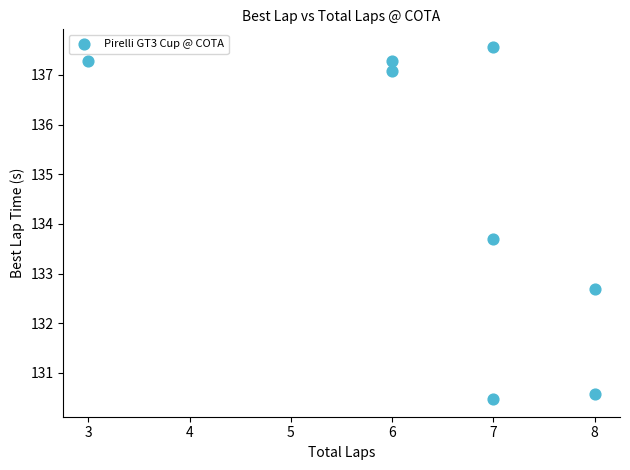

What Y value in the scatter plot is closest to 134?

133.7